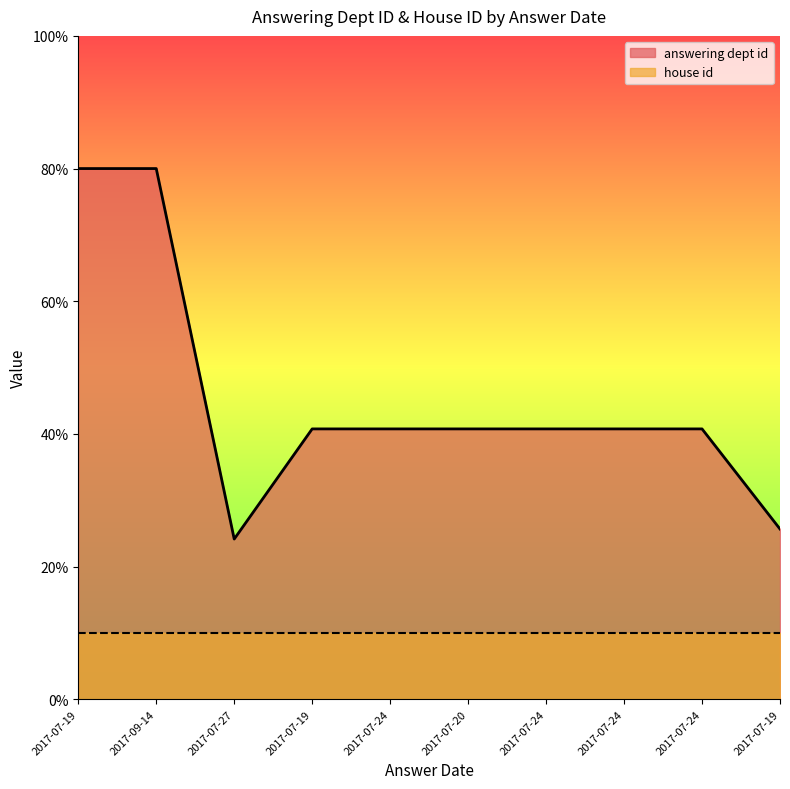

True or false: the data shows 19.6 at 2017-07-19.

False